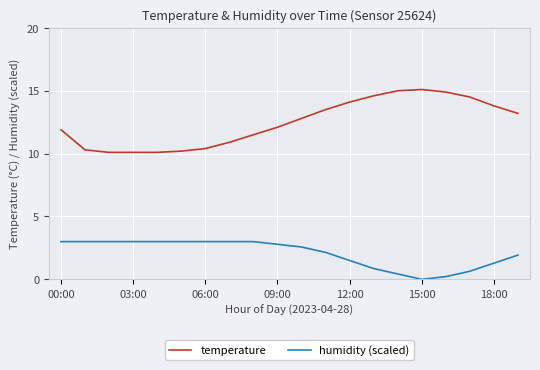

Which series has the widest spread of values?

temperature